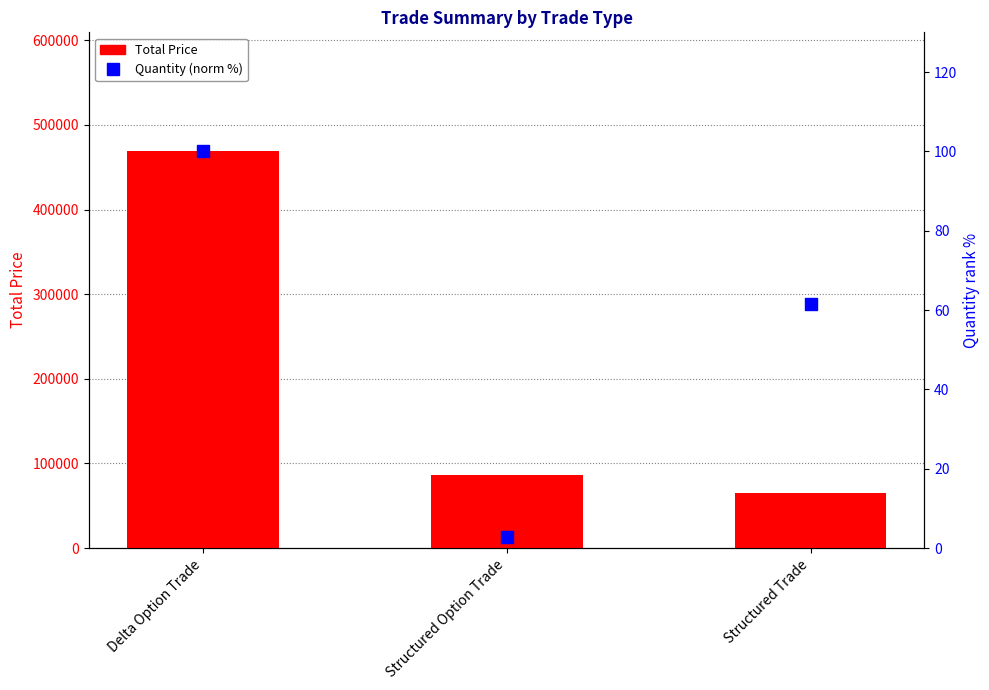

Which series has the largest total across all categories?

Total Price